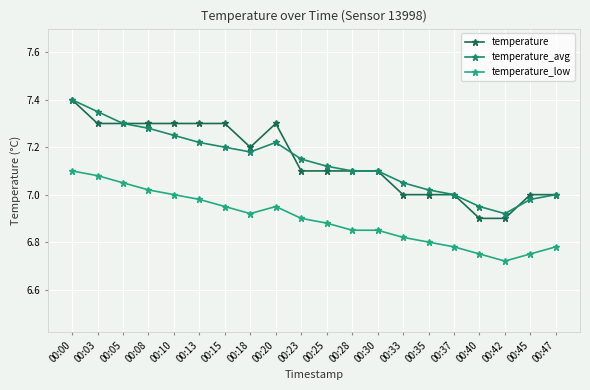

What is the difference between the temperature_low values at 00:35 and 00:08?

0.2